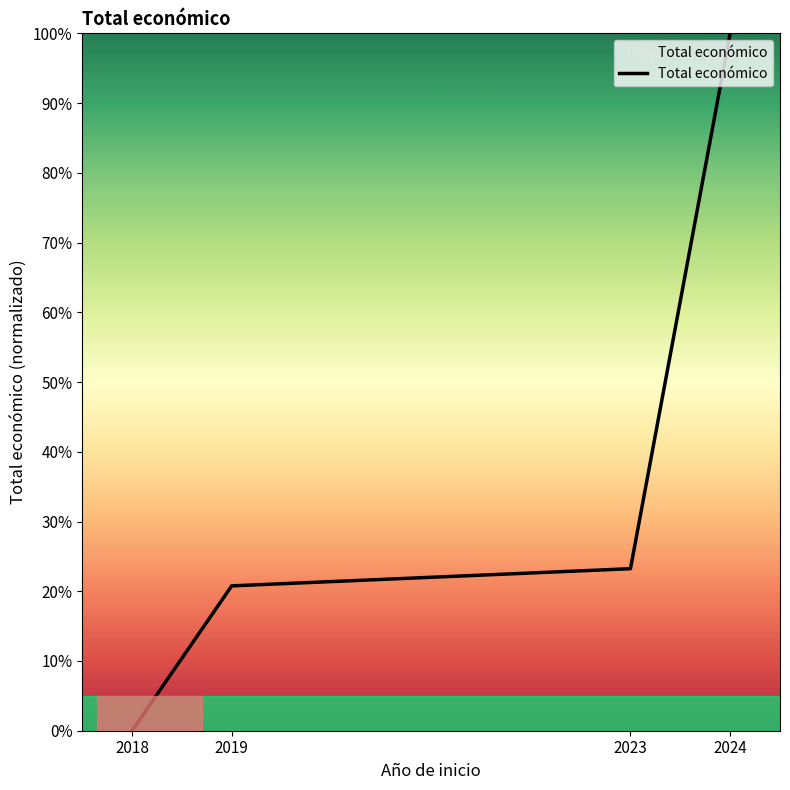

Which label corresponds to the largest value in the chart?

2024